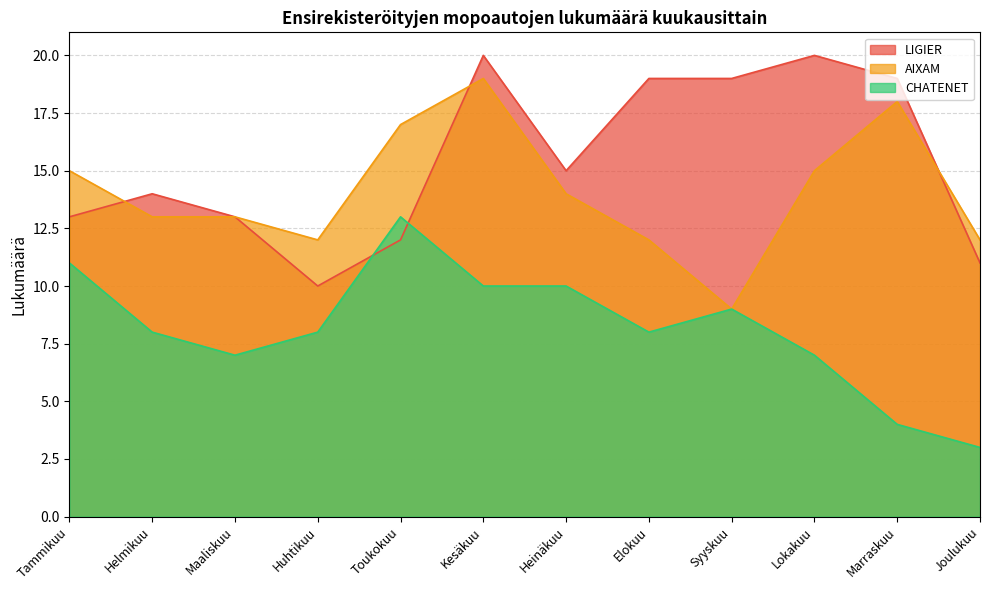

What is the difference between the highest and lowest values at Helmikuu?

6